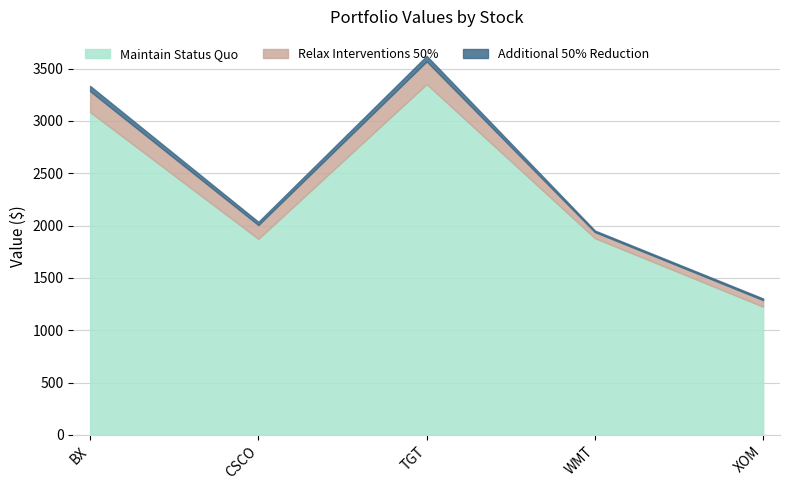

Which series has the largest range (max minus min)?

Maintain Status Quo